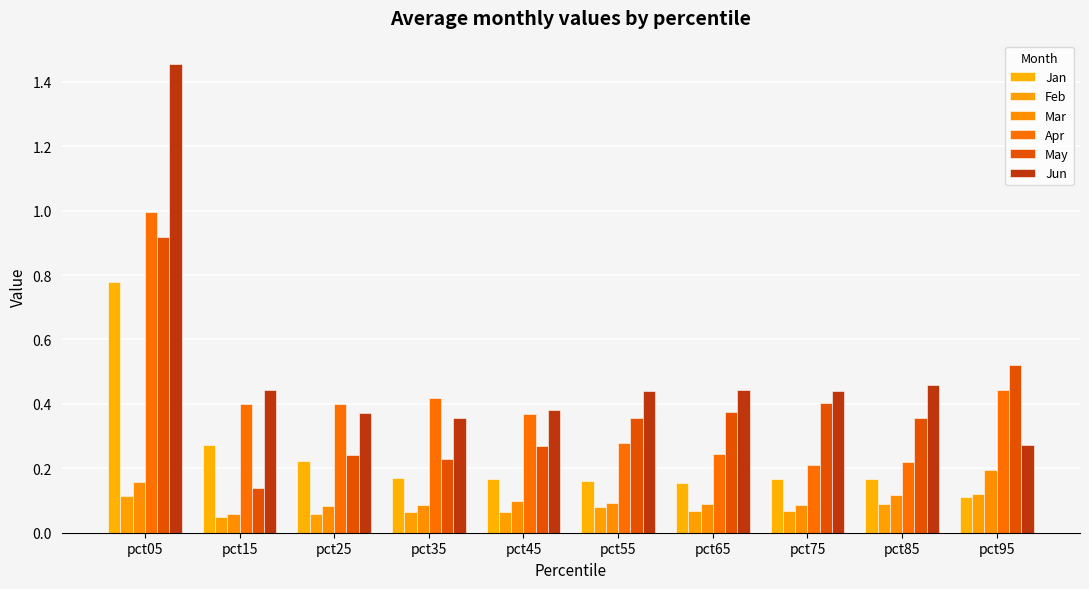

Reading left to right, list all the values displayed in this chart.

Jan: 0.8	0.3	0.2	0.2	0.2	0.2	0.2	0.2	0.2	0.1
Feb: 0.1	0.0	0.1	0.1	0.1	0.1	0.1	0.1	0.1	0.1
Mar: 0.2	0.1	0.1	0.1	0.1	0.1	0.1	0.1	0.1	0.2
Apr: 1.0	0.4	0.4	0.4	0.4	0.3	0.2	0.2	0.2	0.4
May: 0.9	0.1	0.2	0.2	0.3	0.4	0.4	0.4	0.4	0.5
Jun: 1.5	0.4	0.4	0.4	0.4	0.4	0.4	0.4	0.5	0.3